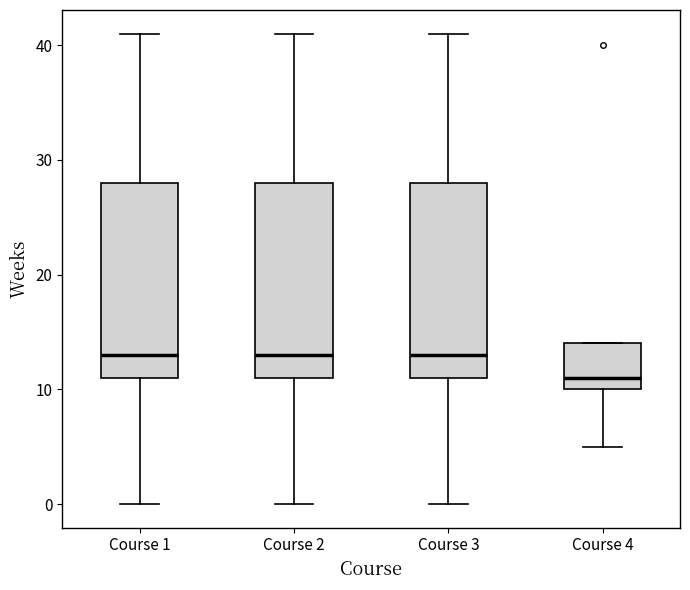

Where is the upper edge of the box for Course 1 on the y-axis? The values are not printed on the chart, so give them approximately, as read against the axis.

28